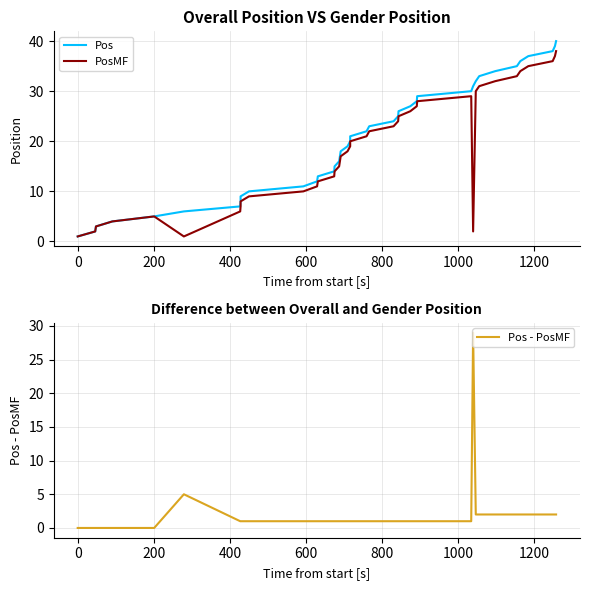

The Pos series shows 8 at 20. True or false?

False